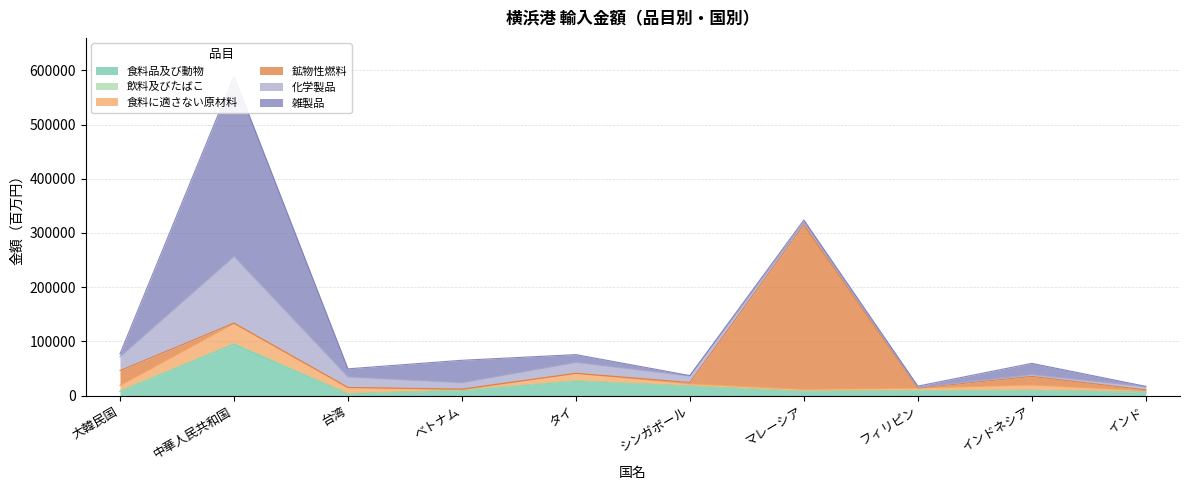

True or false: 食料に適さない原材料 and 化学製品 cross at least once.

True